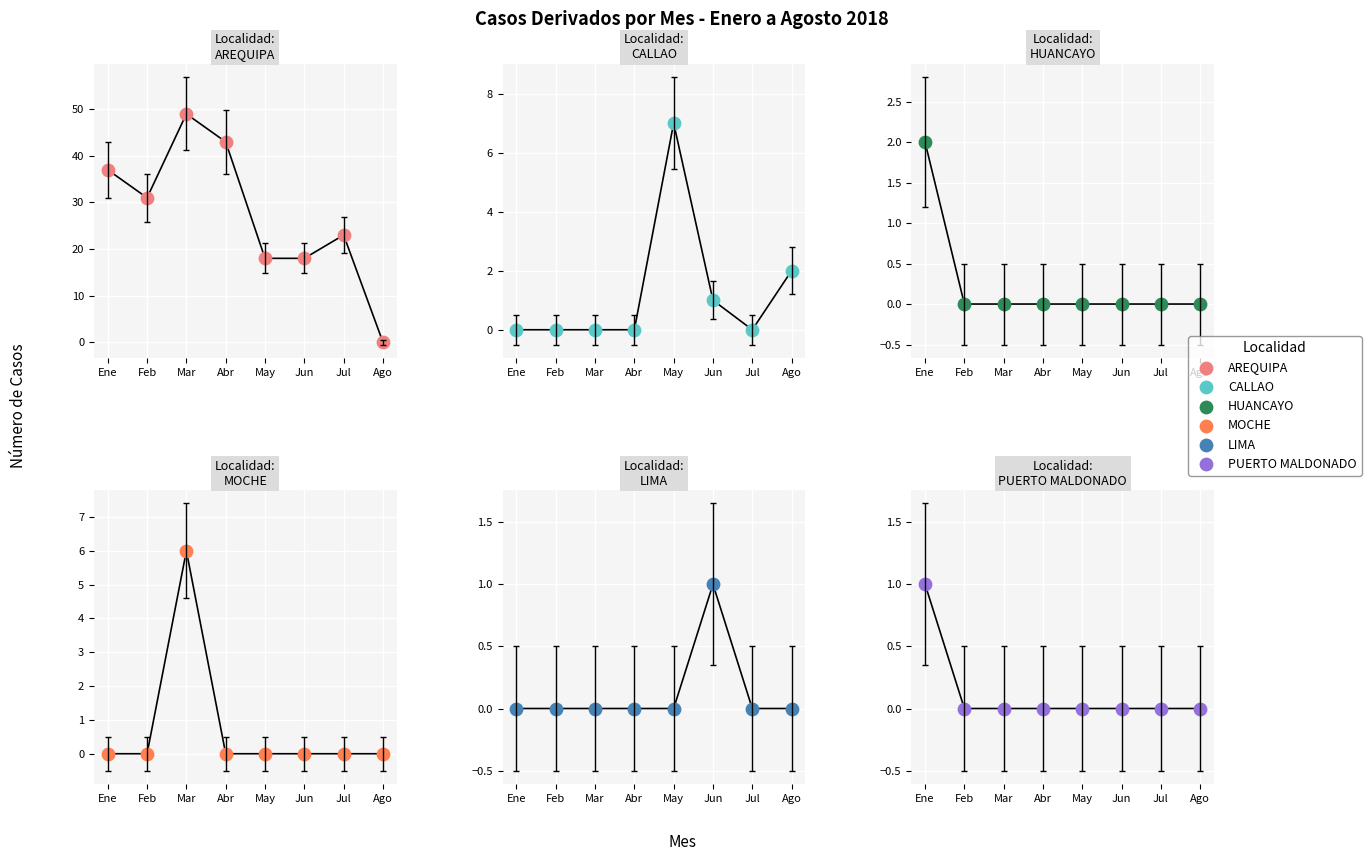

Which series reaches the minimum Y coordinate?

AREQUIPA